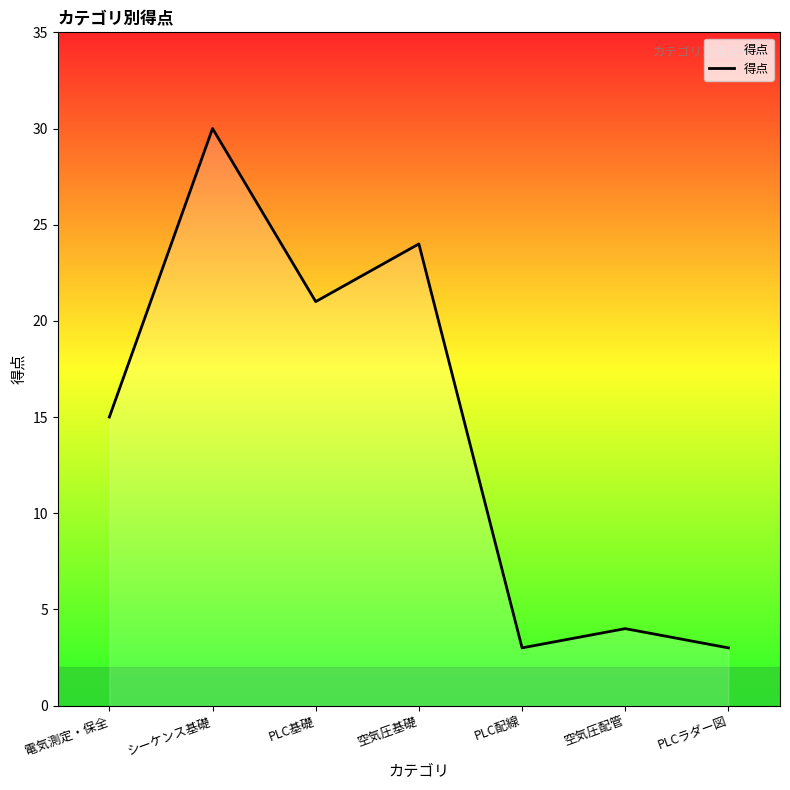

Where is the data nearest to the value 16?

電気測定・保全